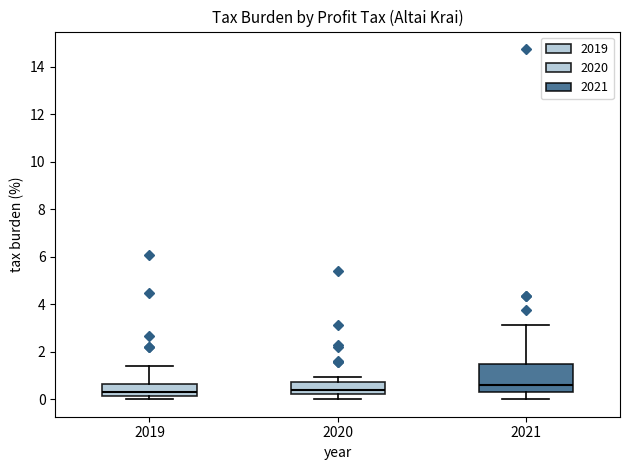

Reading left to right, read every box against the y-axis: the position of its median line, the range the box covers, and the ends of its whiskers. The values are not printed on the chart, so give them approximately, as read against the axis.

2019: median 0.4, box 0.2 to 0.6, whiskers 0.0 to 1.4
2020: median 0.4, box 0.2 to 0.8, whiskers 0.0 to 1.0
2021: median 0.6, box 0.2 to 1.4, whiskers 0.0 to 3.2